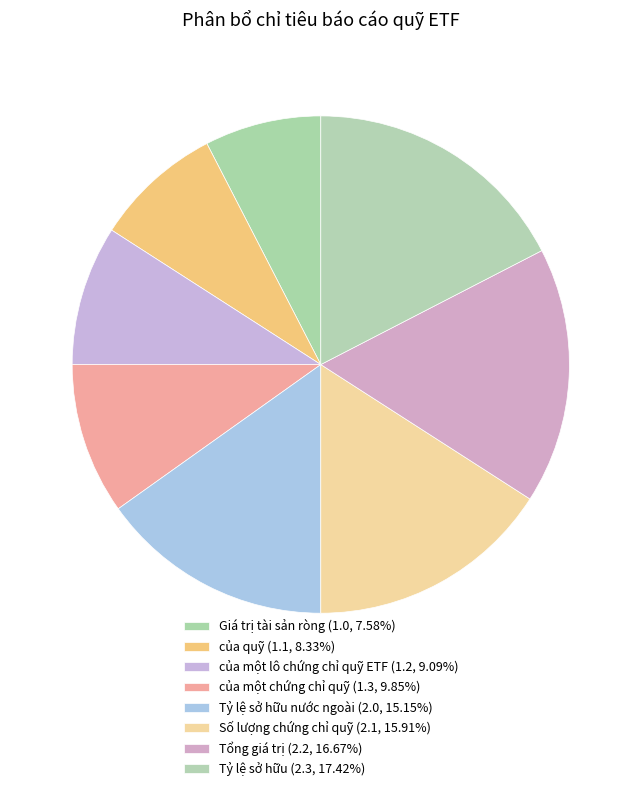

How many slices are in this pie chart?

8